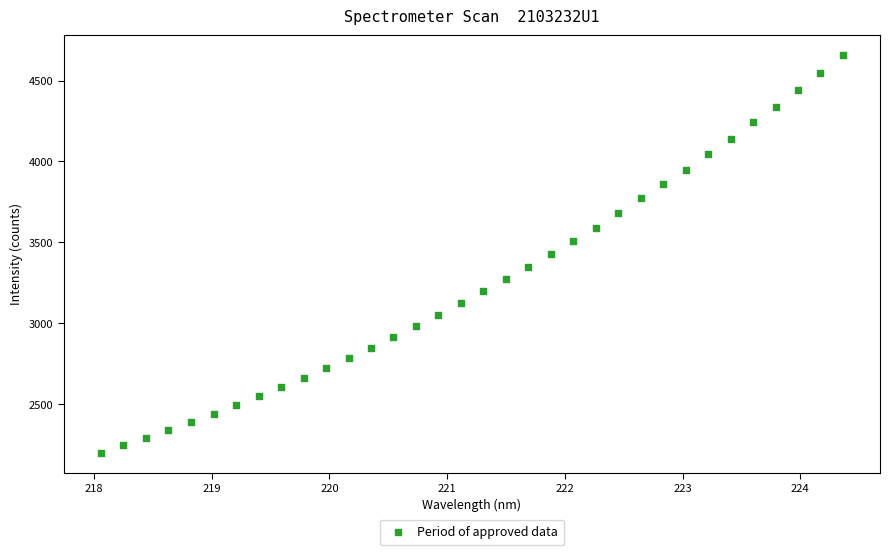

What is the range of Y values (max minus min)?

2457.7